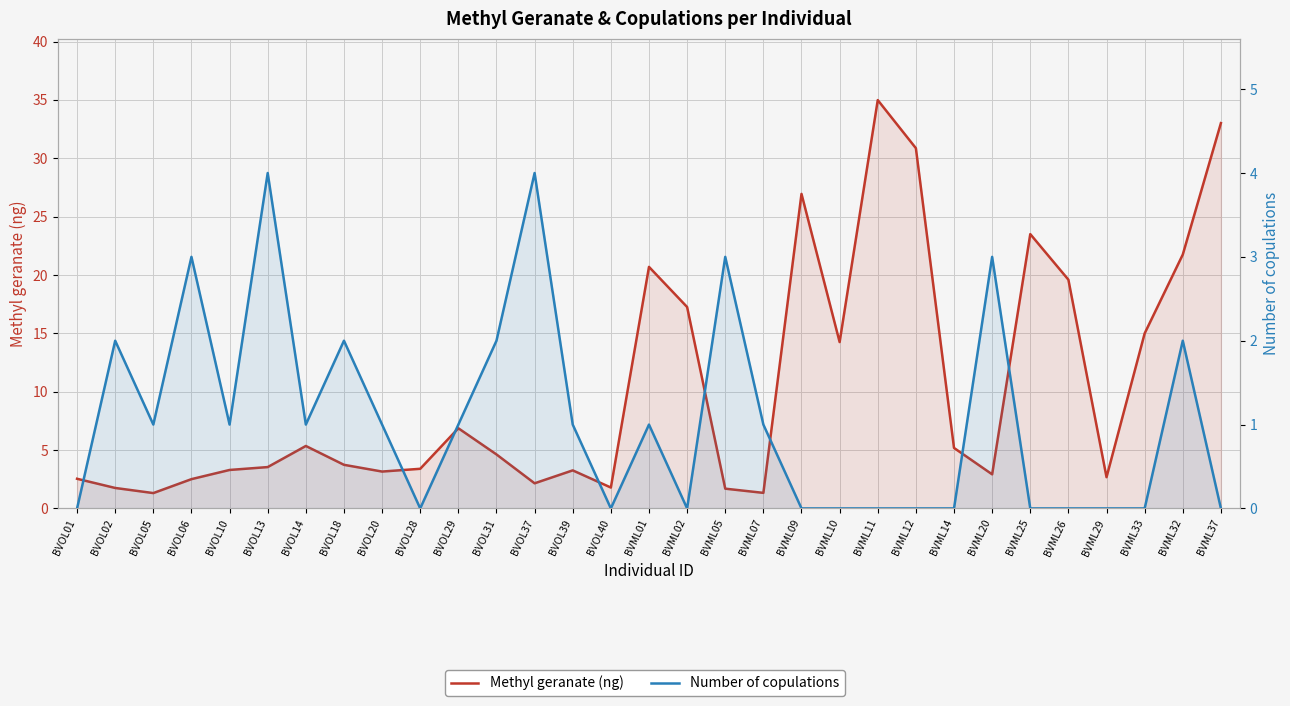

What is the label of the 31st point from the left?

BVML37